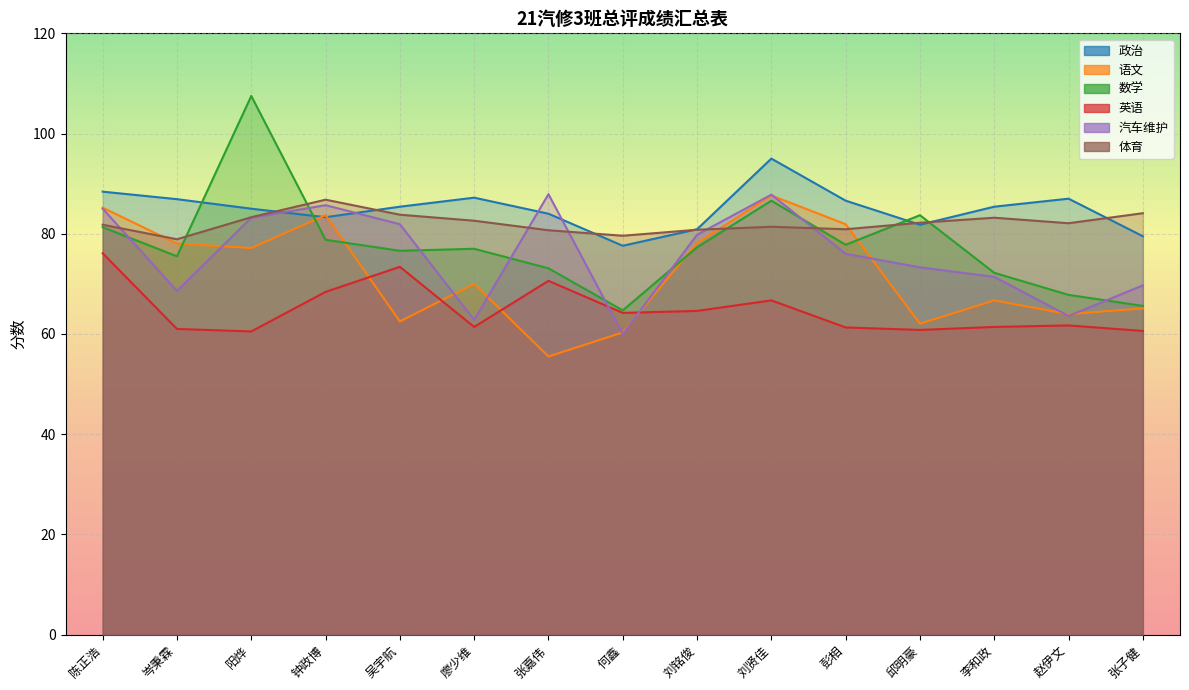

Where is 汽车维护 nearest to the value 73?

邱明豪